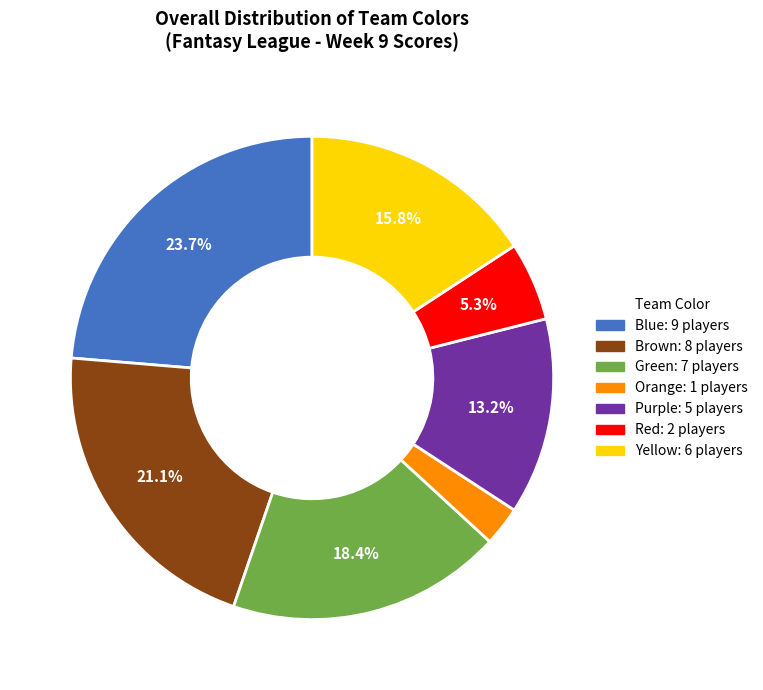

Approximately how many times larger is the value at Yellow compared to Green?

0.9